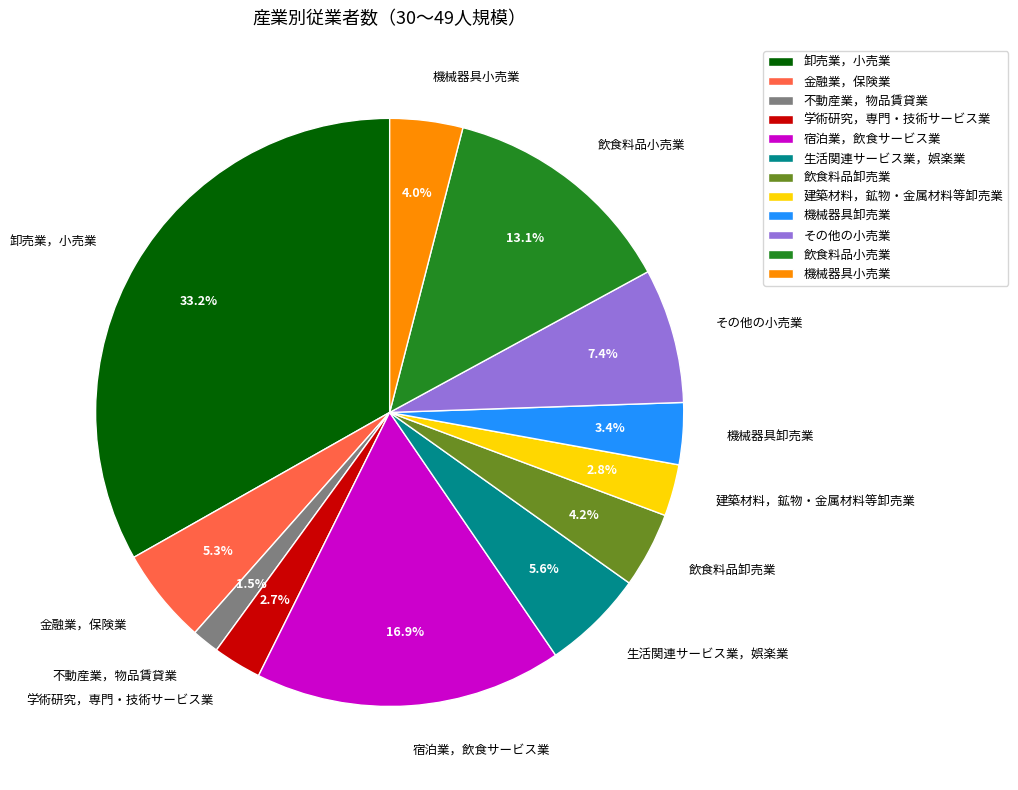

How many segments does this pie chart have?

12